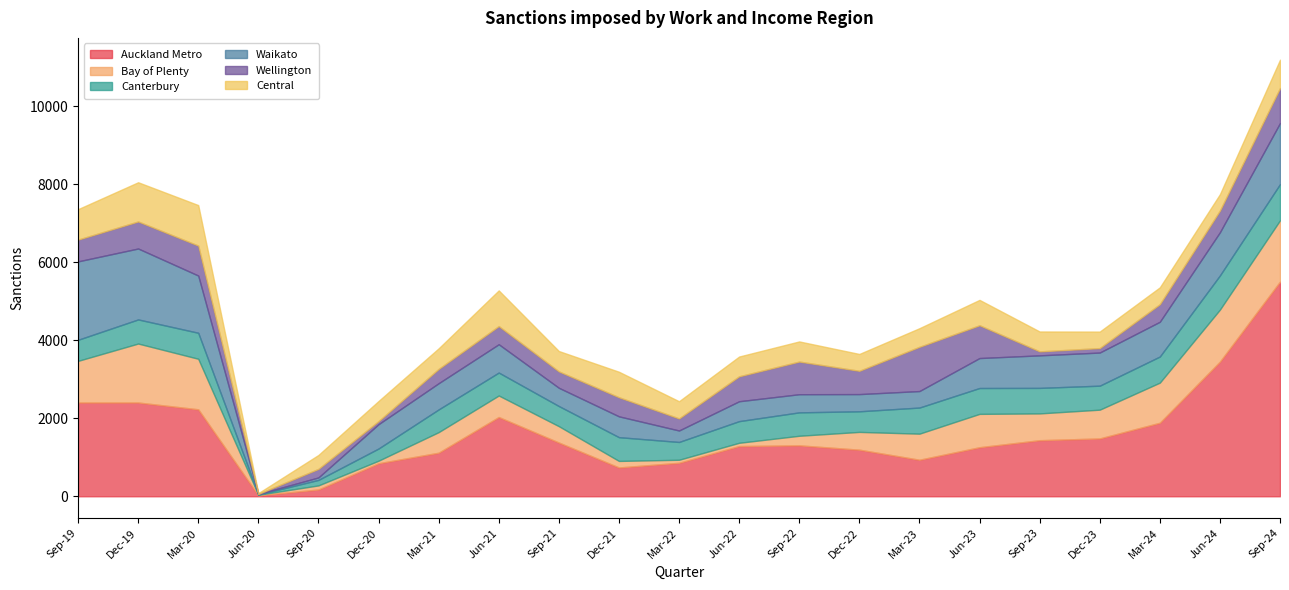

Reading left to right, transcribe all the data shown in this chart.

Auckland Metro: 2403	2403	2229	24	174	846	1116	2031	1377	738	858	1287	1305	1194	936	1257	1437	1482	1884	3450	5502
Bay of Plenty: 1068	1512	1296	15	105	66	528	552	420	168	78	84	246	456	669	855	687	738	1029	1335	1572
Canterbury: 540	618	666	6	141	312	582	588	516	609	456	555	600	528	669	663	654	615	669	876	927
Waikato: 2010	1818	1467	12	63	624	672	726	468	534	294	510	465	441	423	768	834	849	891	1107	1566
Wellington: 558	693	768	3	219	78	366	465	420	489	309	639	837	597	1134	840	102	114	450	555	897
Central: 780	1005	1038	21	357	516	528	915	522	654	441	507	516	432	477	651	510	423	432	420	726